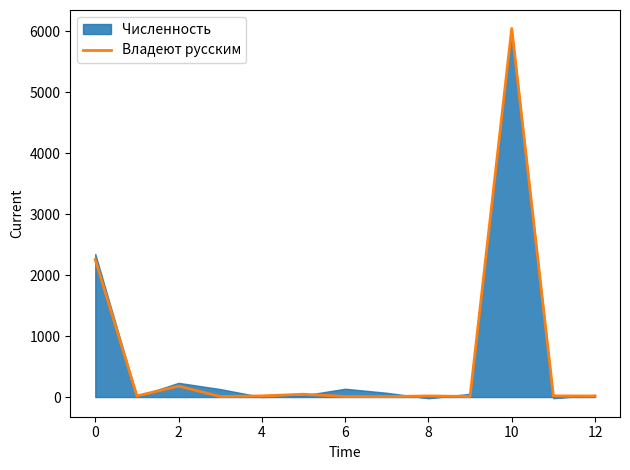

What is the value of the 12th point from the left?

19